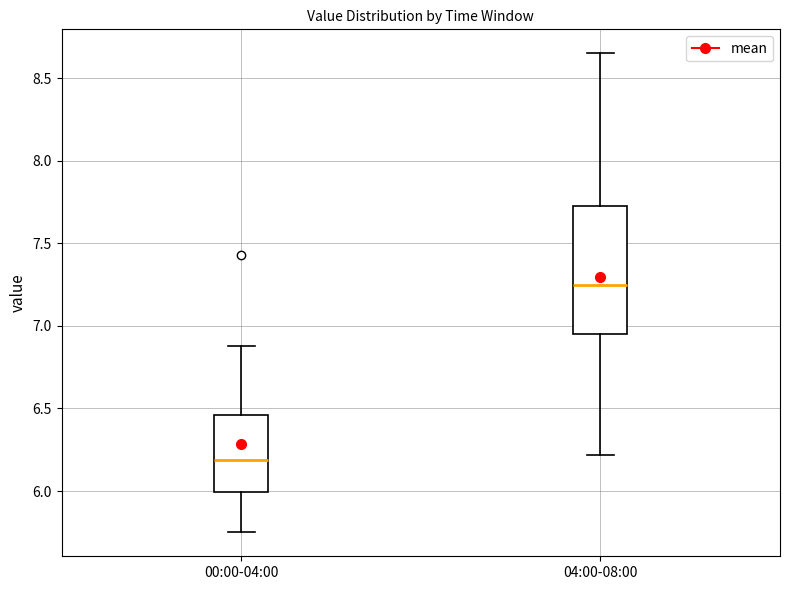

Which box is the tallest, from its lower edge to its upper edge?

04:00-08:00